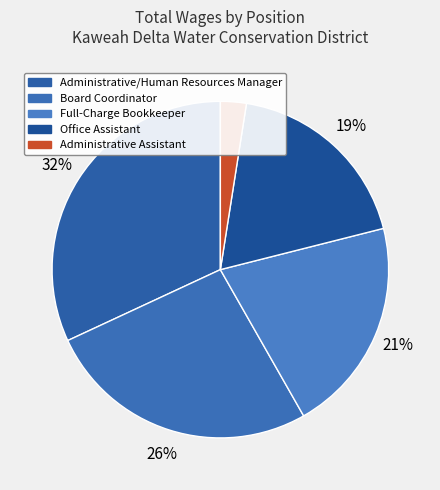

Which category has the biggest portion of the pie?

Administrative/Human Resources Manager